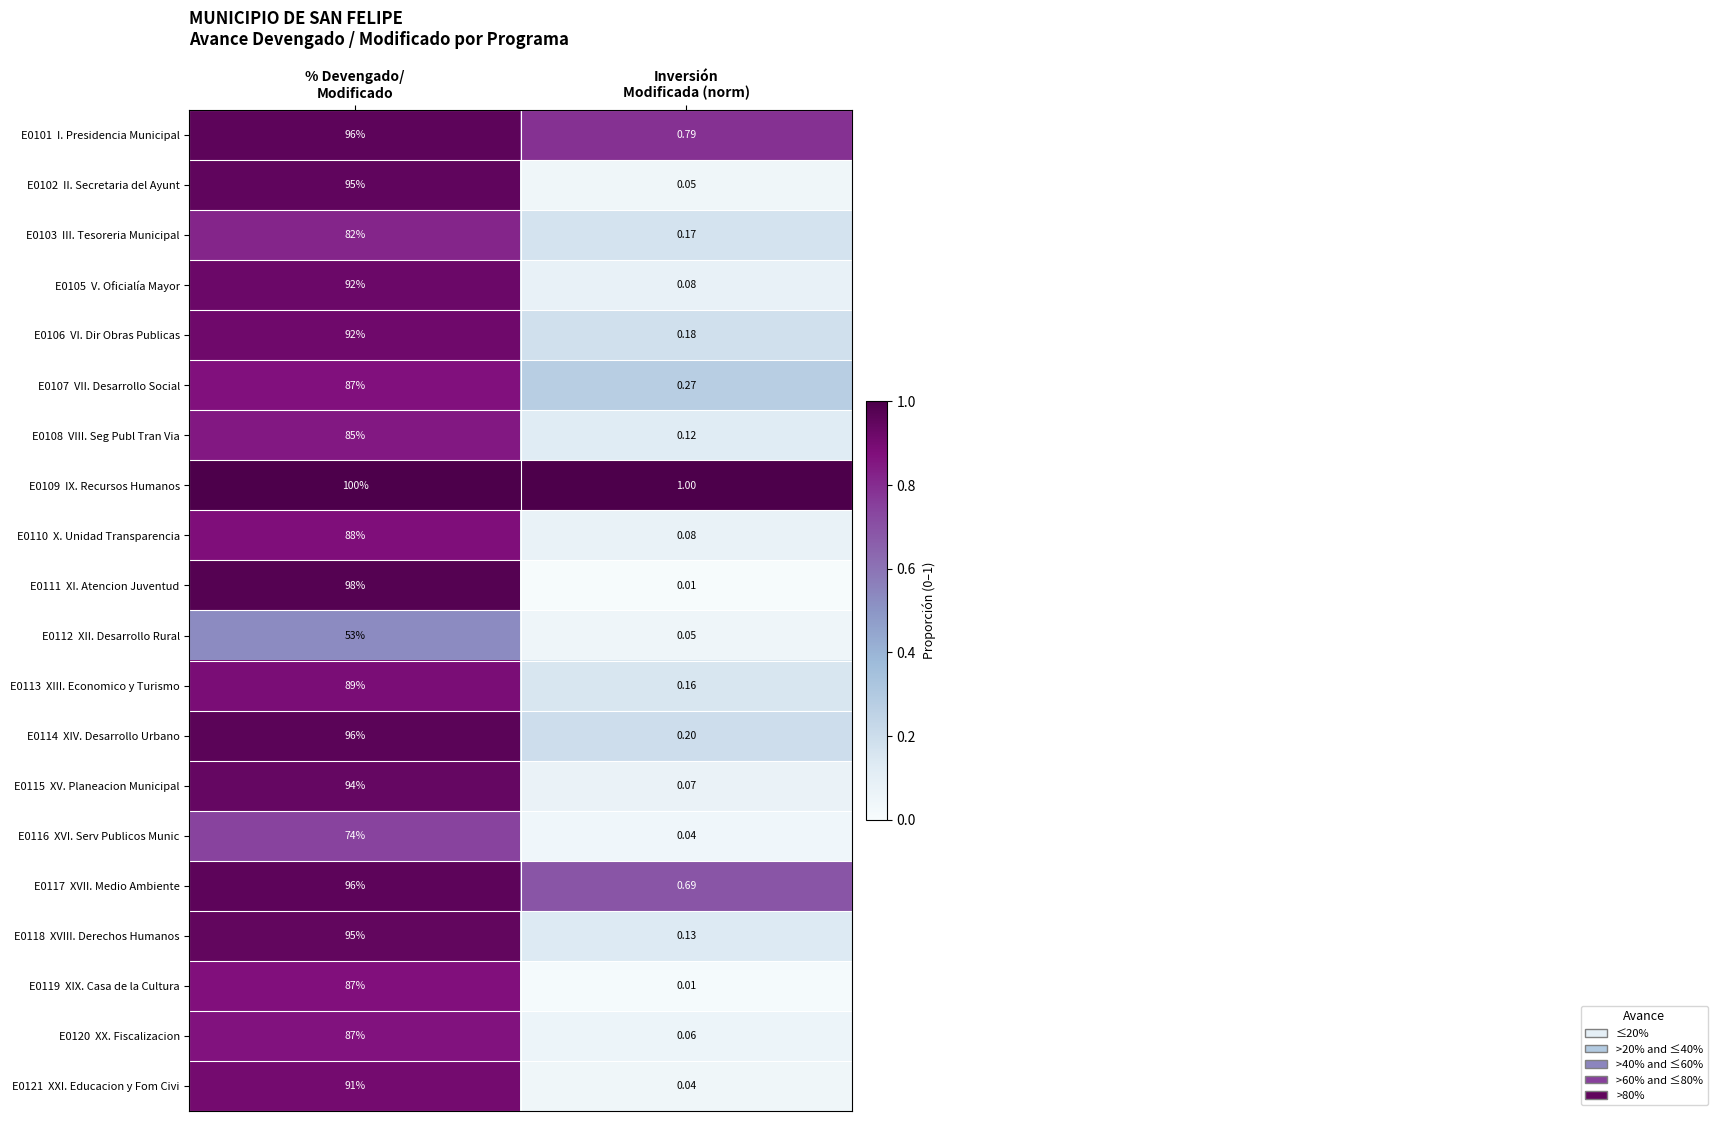

At how many categories does at least one series exceed 0?

2